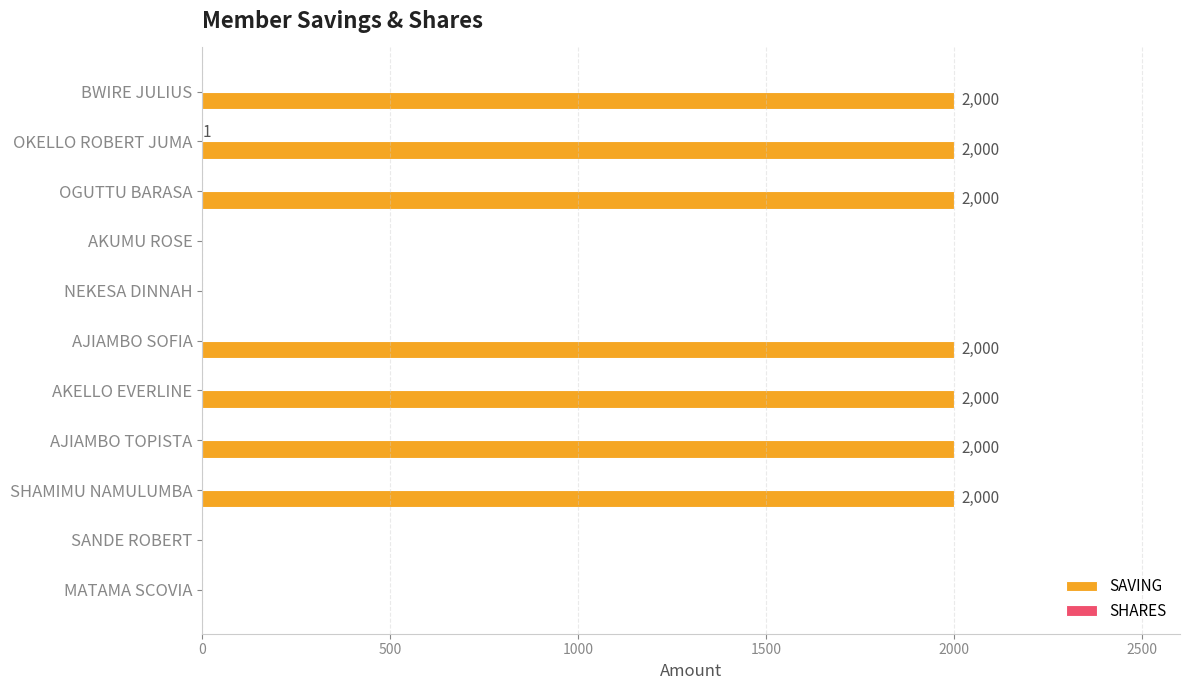

Which series has the largest total across all categories?

SAVING